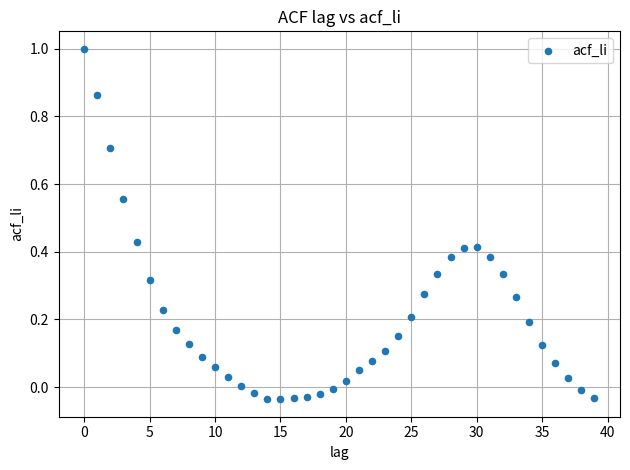

What is the range of Y values (max minus min)?

1.0